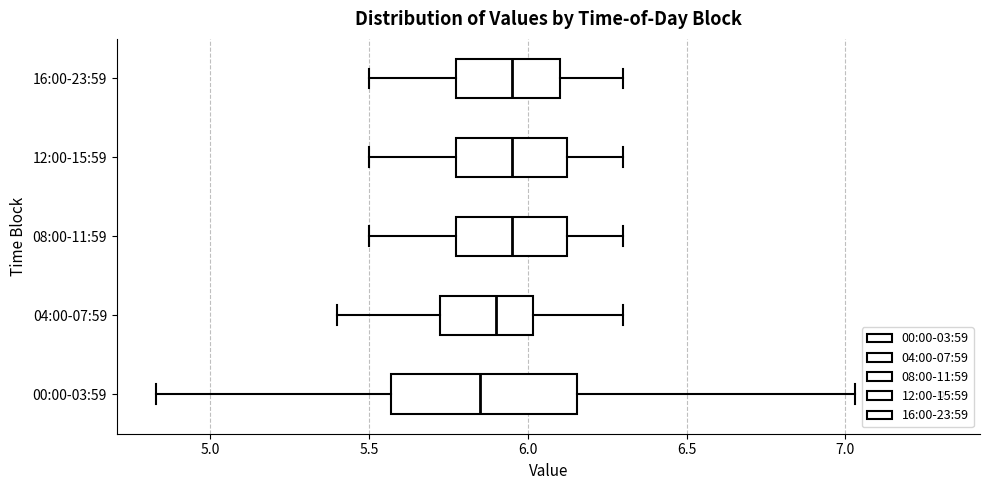

Where is the right edge of the box for 12:00-15:59 on the x-axis? The values are not printed on the chart, so give them approximately, as read against the axis.

6.15